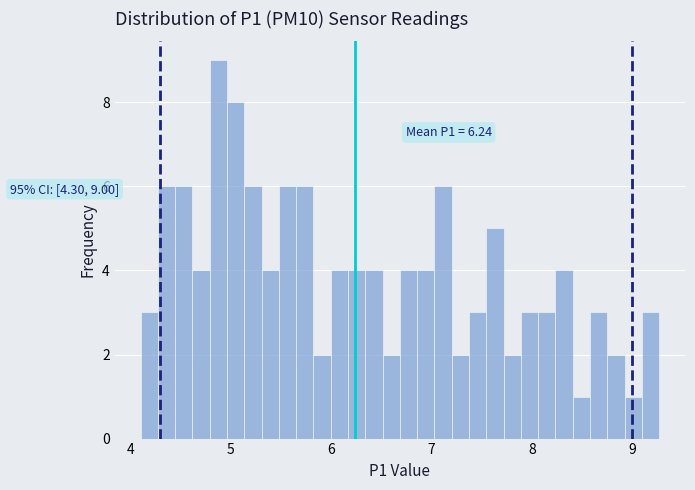

Around what value on the x-axis is the tallest bar? Give the approximate position of its centre, as read against the axis.

4.9